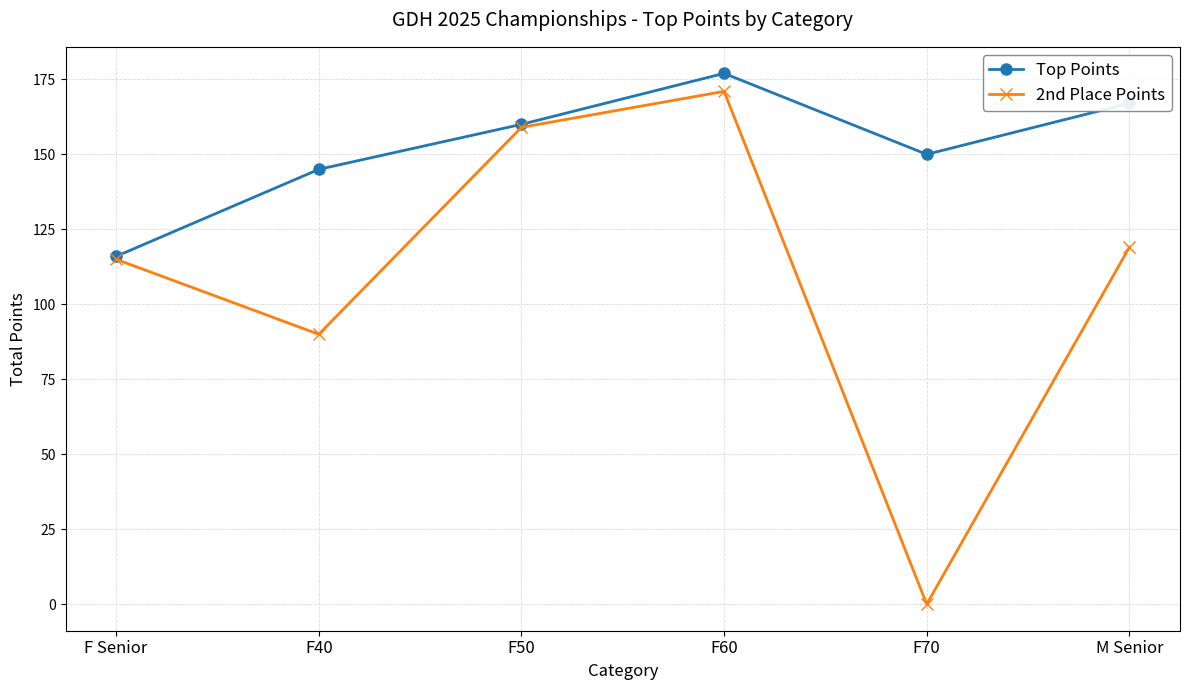

How many lines are shown in the chart?

2